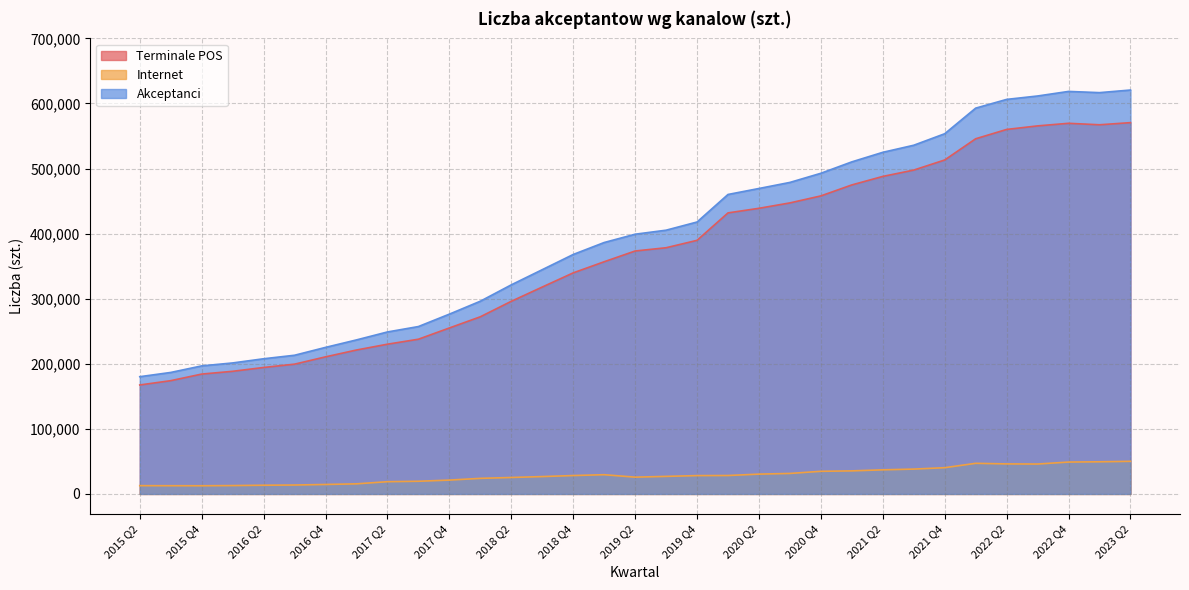

Rank the categories by Terminale POS value from highest to lowest.

2023 Q2, 2022 Q4, 2023 Q1, 2022 Q3, 2022 Q2, 2022 Q1, 2021 Q4, 2021 Q3, 2021 Q2, 2021 Q1, 2020 Q4, 2020 Q3, 2020 Q2, 2020 Q1, 2019 Q4, 2019 Q3, 2019 Q2, 2019 Q1, 2018 Q4, 2018 Q3, 2018 Q2, 2018 Q1, 2017 Q4, 2017 Q3, 2017 Q2, 2017 Q1, 2016 Q4, 2016 Q3, 2016 Q2, 2016 Q1, 2015 Q4, 2015 Q3, 2015 Q2